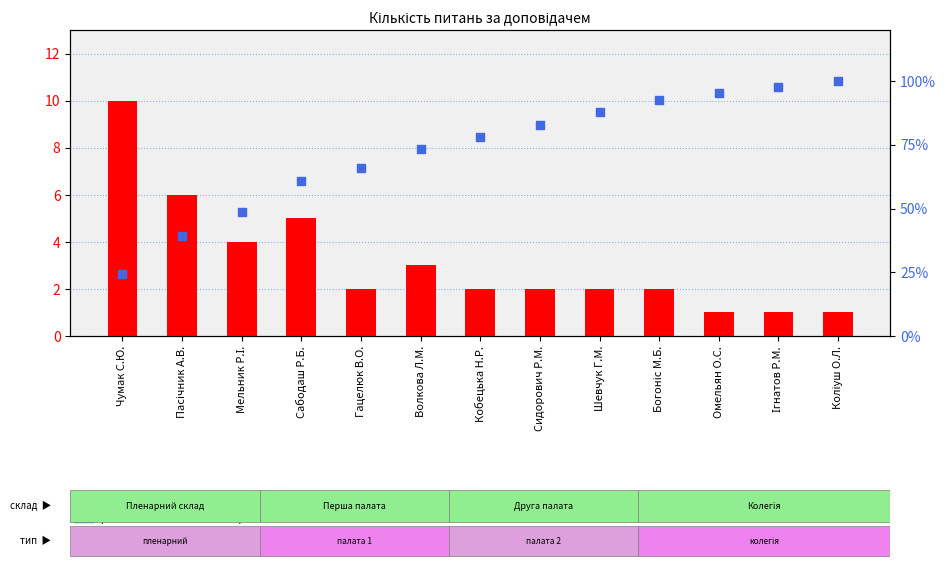

Which series has the widest spread of Y values?

percentile rank within the sample